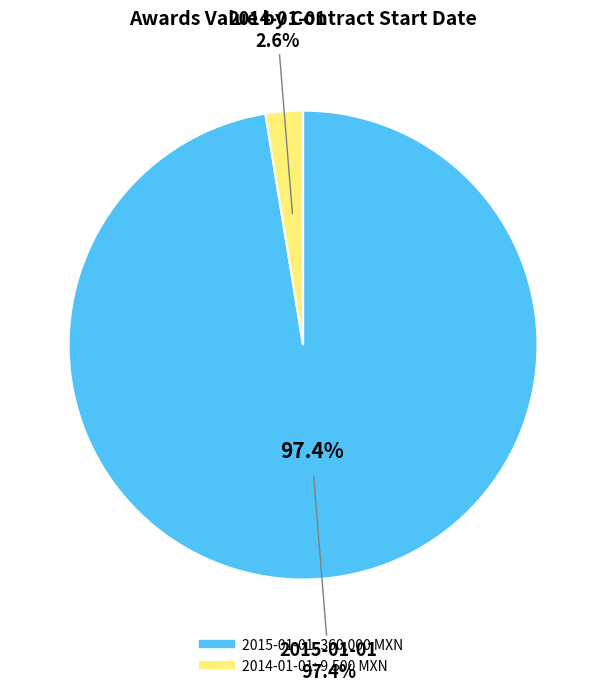

To the nearest percent, what is the difference between the largest and smallest slice percentages?

95%